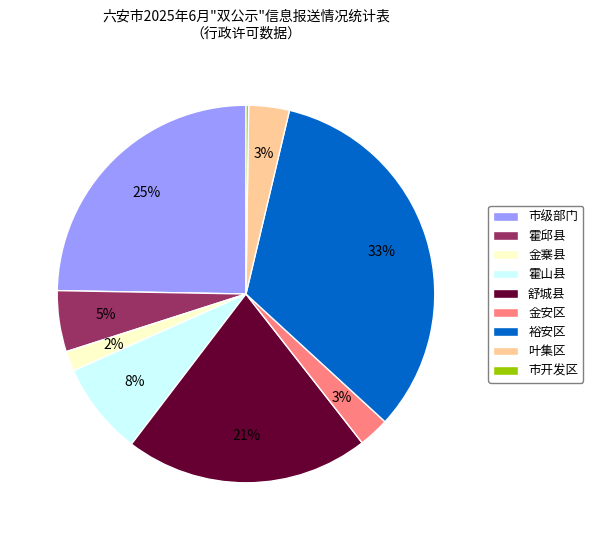

Does 金安区 account for over 50% of the chart?

No